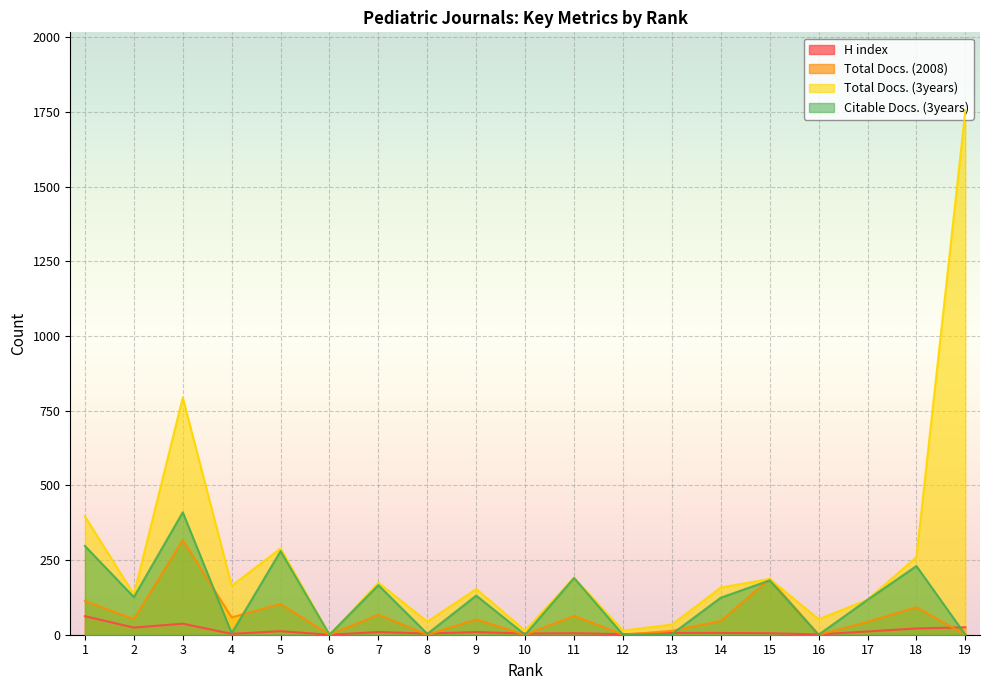

At how many categories does at least one series exceed 1693?

1